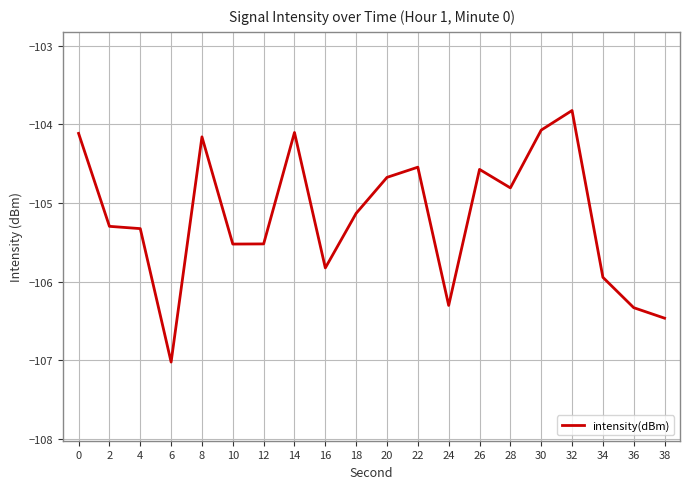

What is the difference between the second highest and second lowest values?

2.4